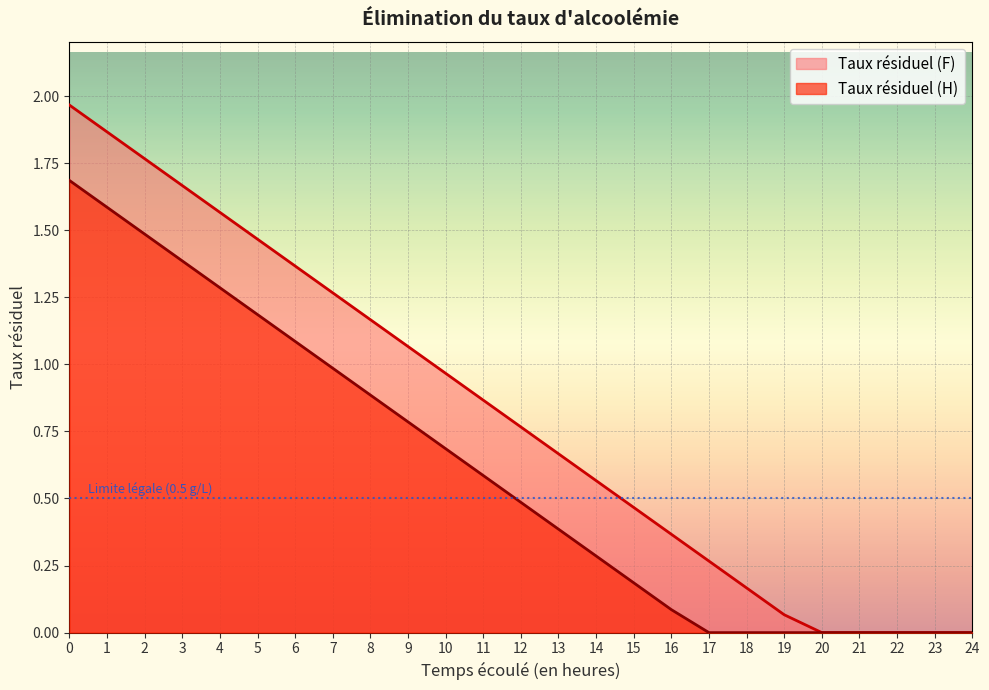

How many data points does each series have?

25